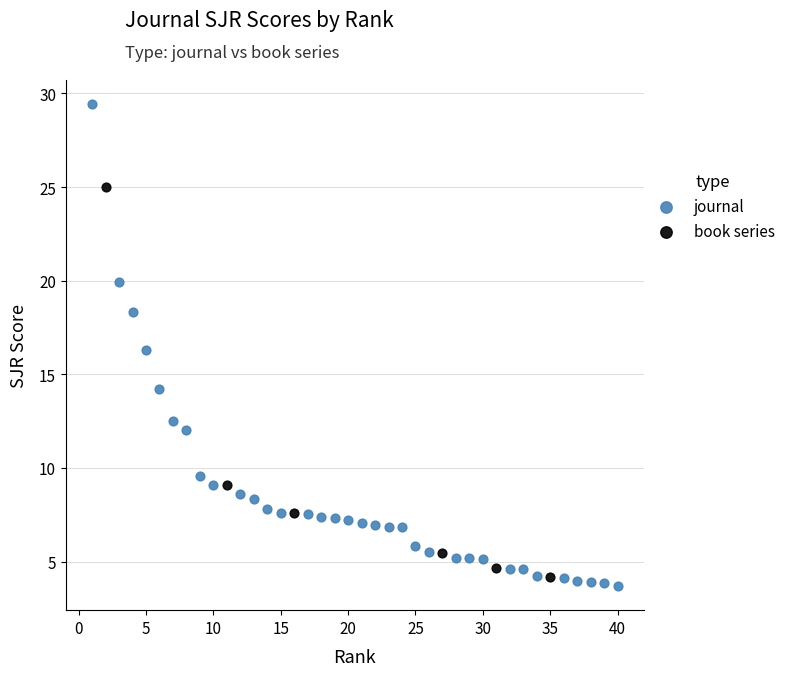

Which series reaches the maximum Y coordinate?

journal